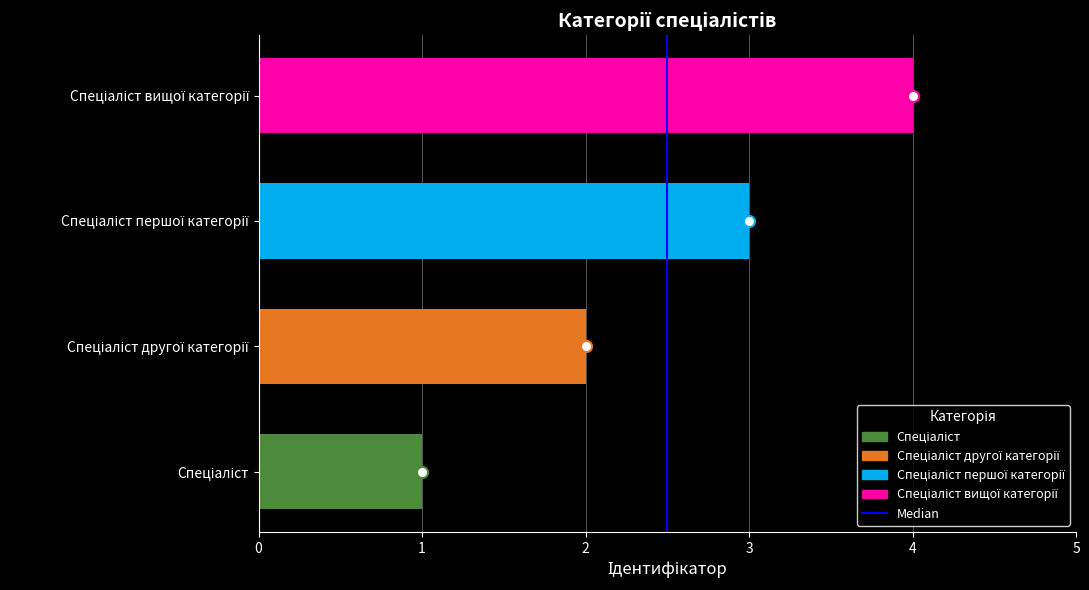

What is the sum of all values?

10